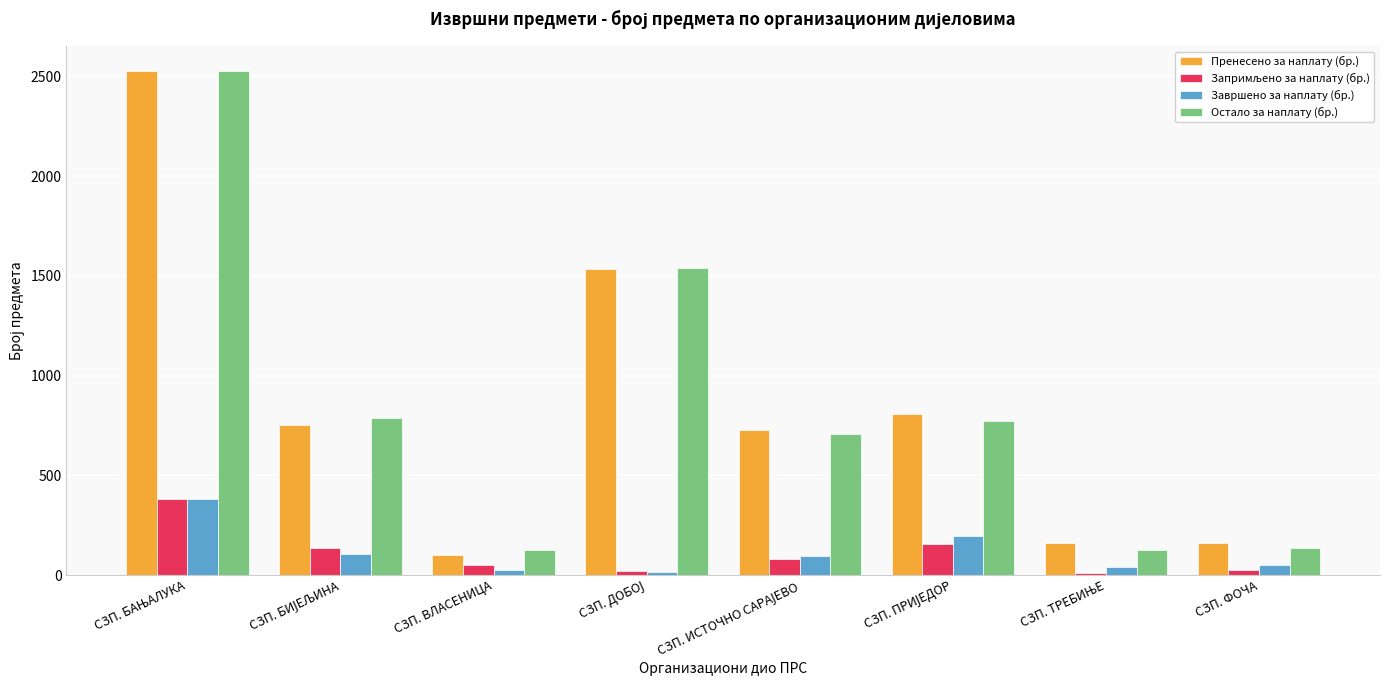

Count the number of categories in the chart.

8